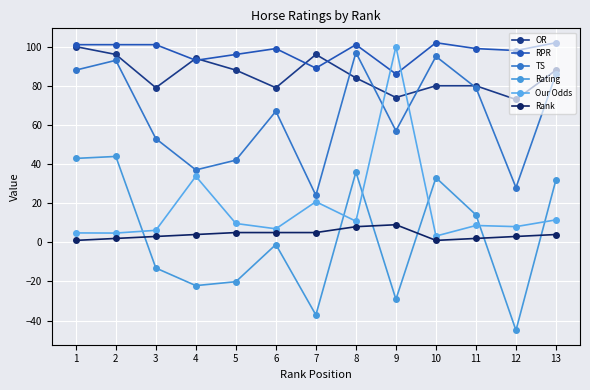

What is the value of the TS point at the 7th from the left?

24.0